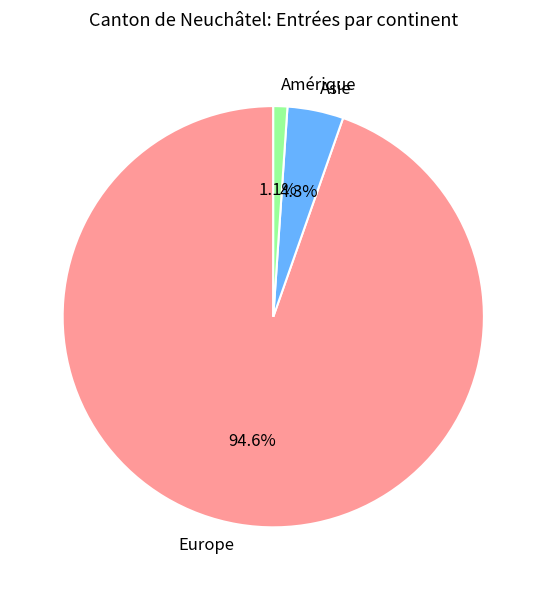

What is the smallest slice in the pie chart?

Amérique